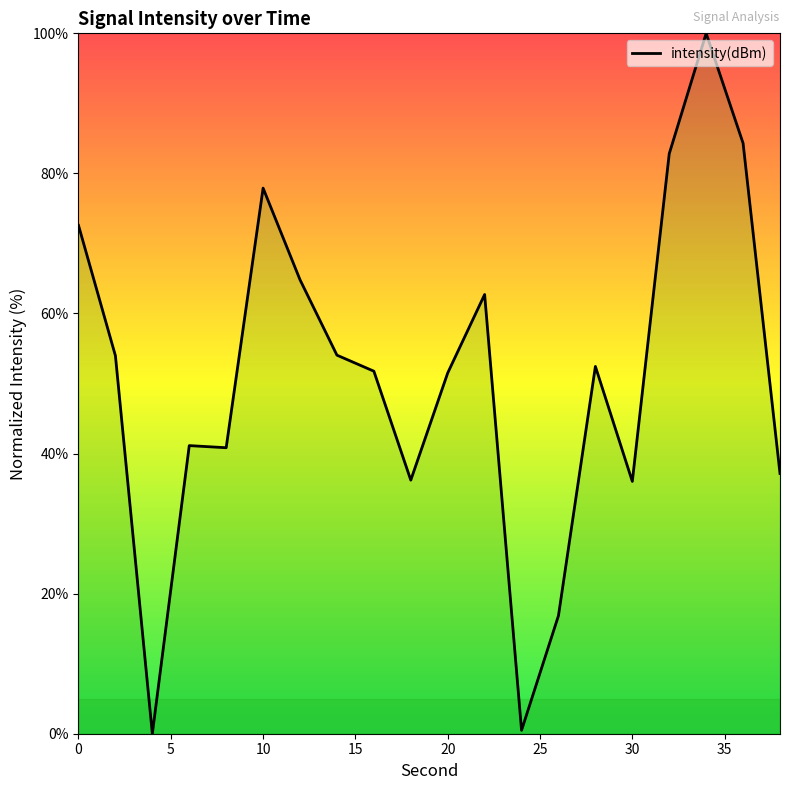

True or false: there are more than 1 points higher than both neighbors.

True